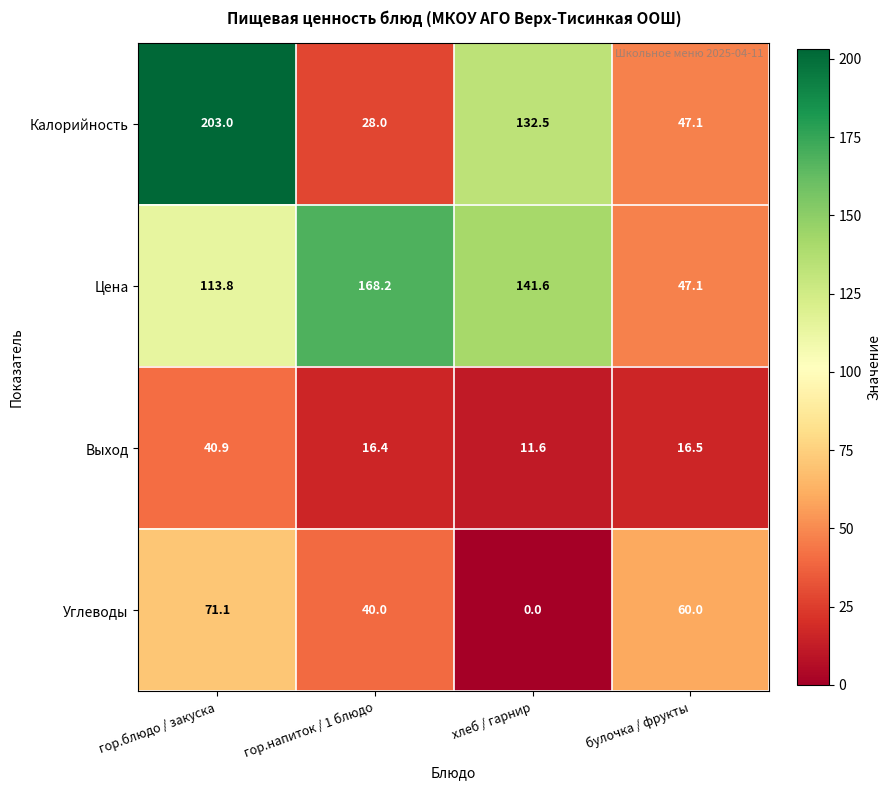

Reading right to left, list all the values displayed in this chart.

Калорийность: булочка / фрукты=47.1	хлеб / гарнир=132.5	гор.напиток / 1 блюдо=28.0	гор.блюдо / закуска=203.0
Цена: булочка / фрукты=47.1	хлеб / гарнир=141.6	гор.напиток / 1 блюдо=168.2	гор.блюдо / закуска=113.8
Выход: булочка / фрукты=16.5	хлеб / гарнир=11.6	гор.напиток / 1 блюдо=16.4	гор.блюдо / закуска=40.9
Углеводы: булочка / фрукты=60.0	хлеб / гарнир=0.0	гор.напиток / 1 блюдо=40.0	гор.блюдо / закуска=71.1